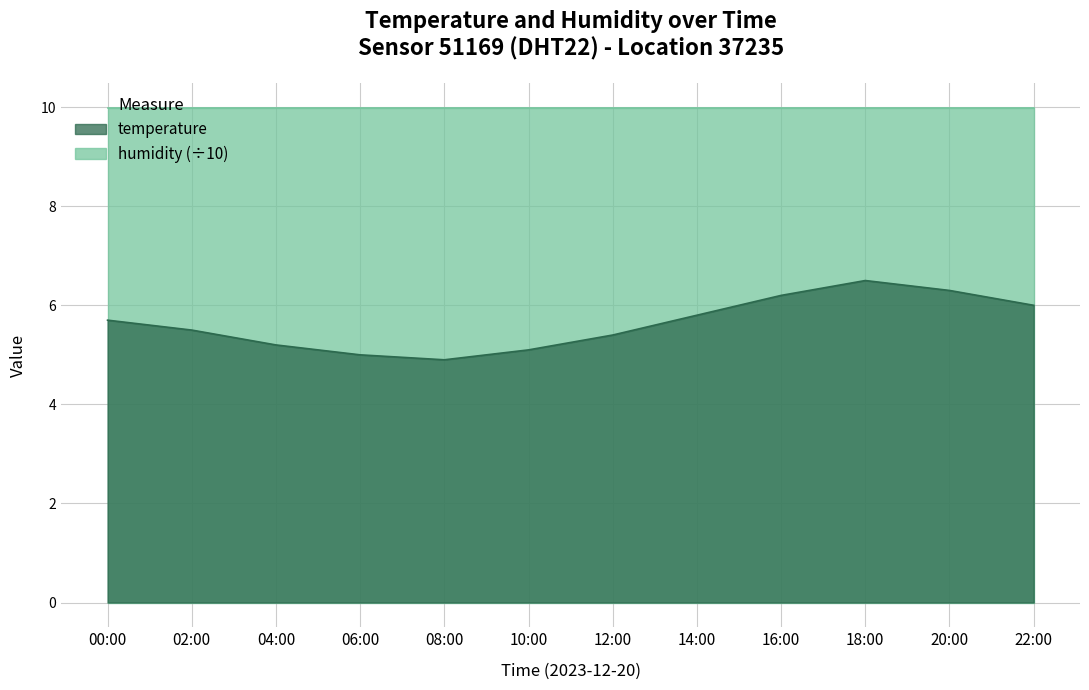

Which label corresponds to the largest value in the chart?

18:00